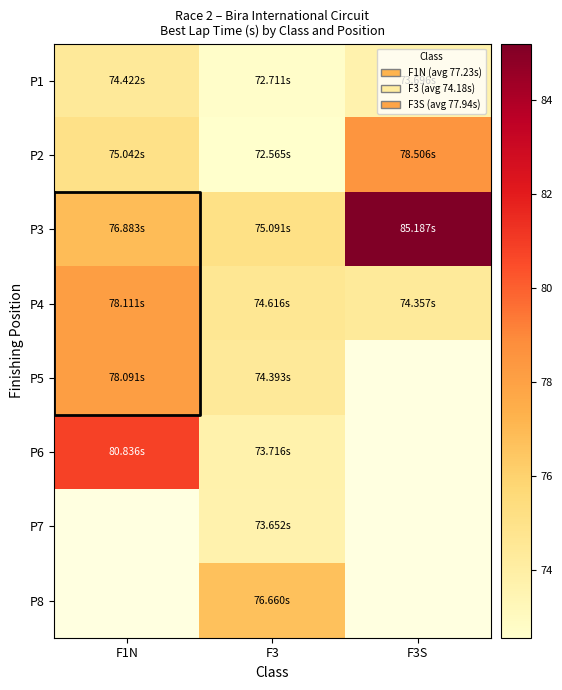

At which label does P7 reach its peak?

F1N